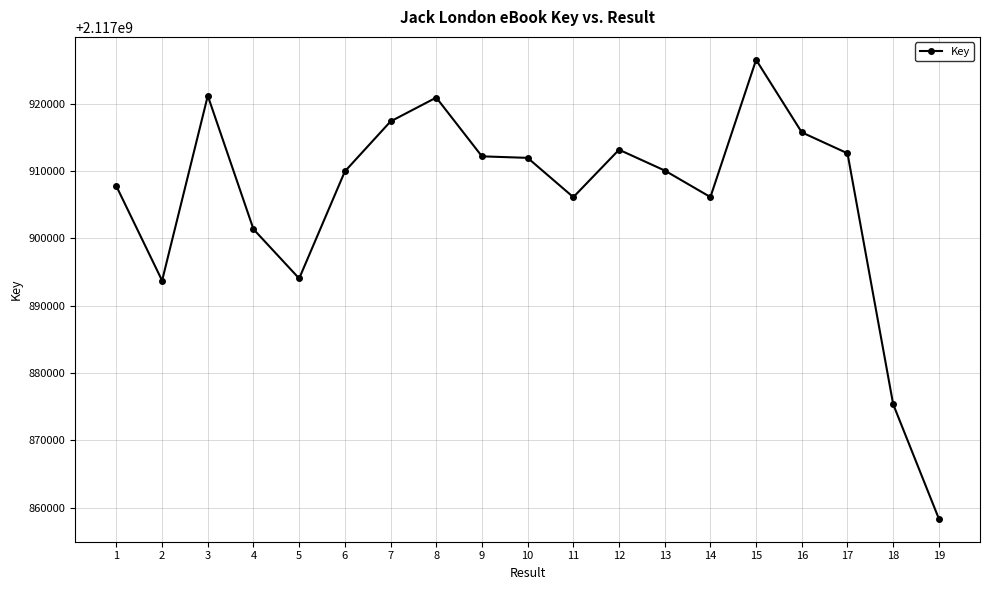

Which category has the highest value across all series?

15